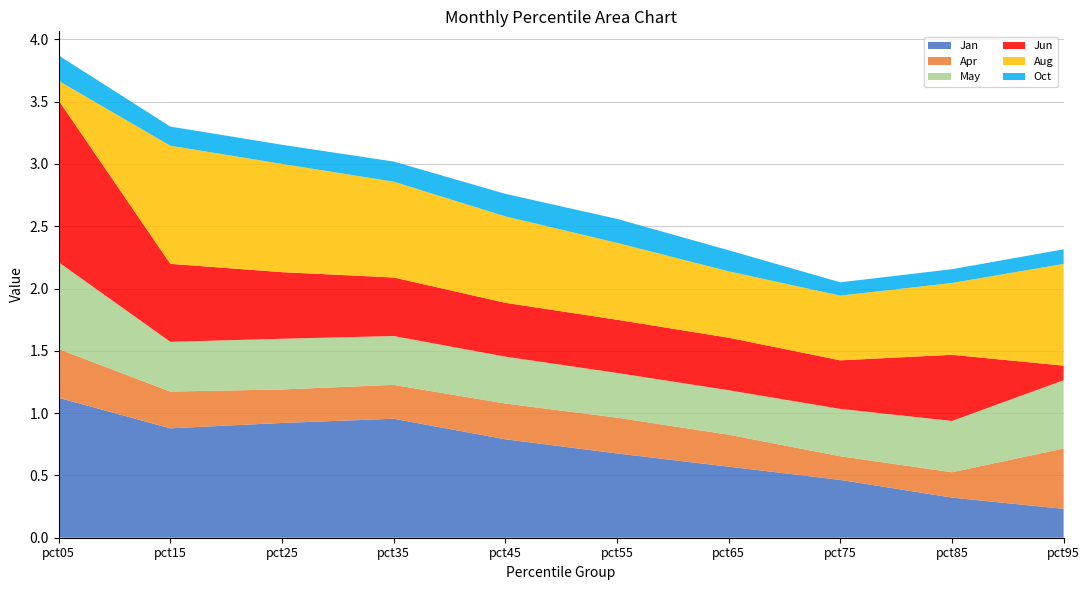

Reading right to left, transcribe all the data shown in this chart.

Jan: 0.2	0.3	0.5	0.6	0.7	0.8	1.0	0.9	0.9	1.1
Apr: 0.5	0.2	0.2	0.3	0.3	0.3	0.3	0.3	0.3	0.4
May: 0.5	0.4	0.4	0.4	0.4	0.4	0.4	0.4	0.4	0.7
Jun: 0.1	0.5	0.4	0.4	0.4	0.4	0.5	0.5	0.6	1.3
Aug: 0.8	0.6	0.5	0.5	0.6	0.7	0.8	0.9	0.9	0.2
Oct: 0.1	0.1	0.1	0.2	0.2	0.2	0.2	0.2	0.2	0.2